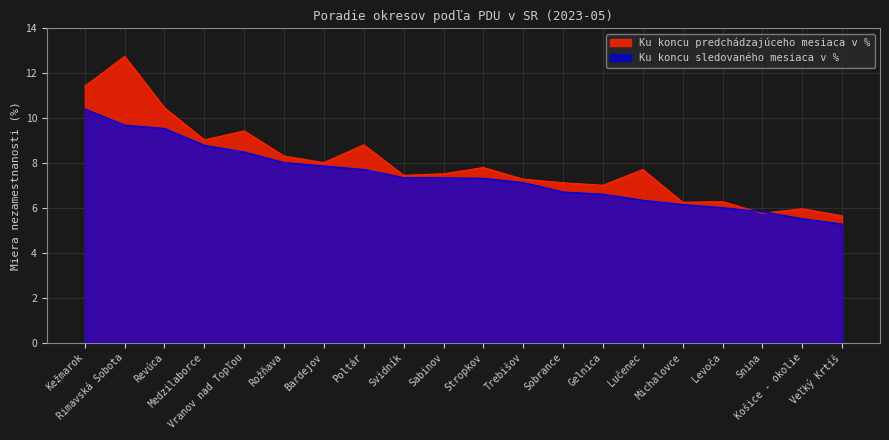

Which series changed the most between Sobrance and Gelnica?

Ku koncu predchádzajúceho mesiaca v %